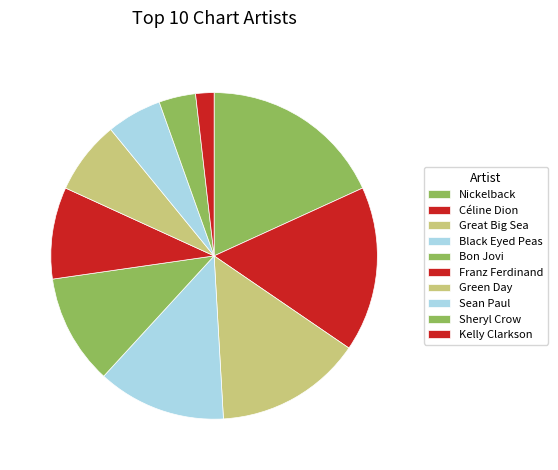

Does Bon Jovi account for over 50% of the chart?

No